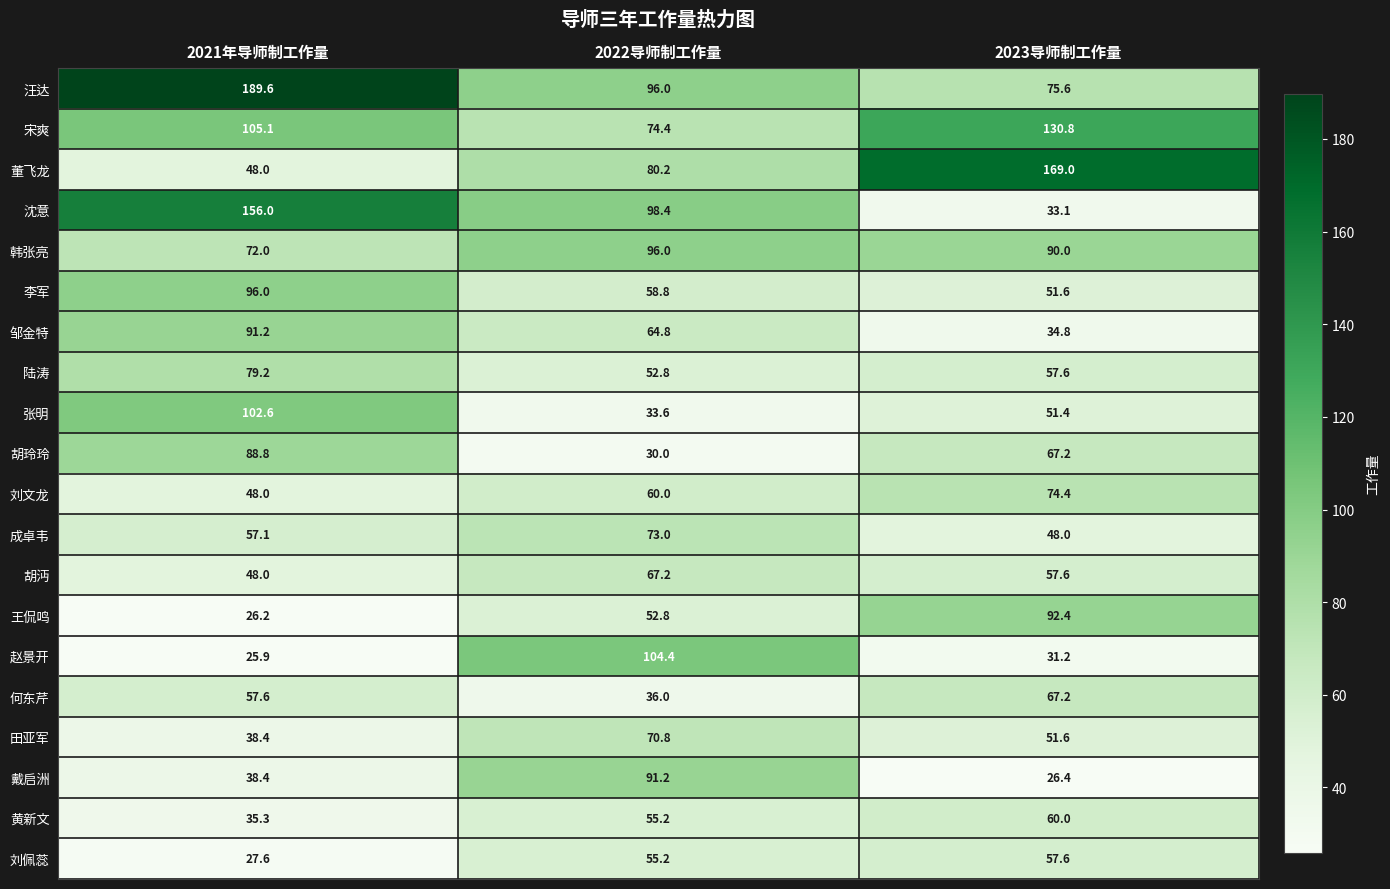

What is the total value across all series at 2021年导师制工作量?

1431.0